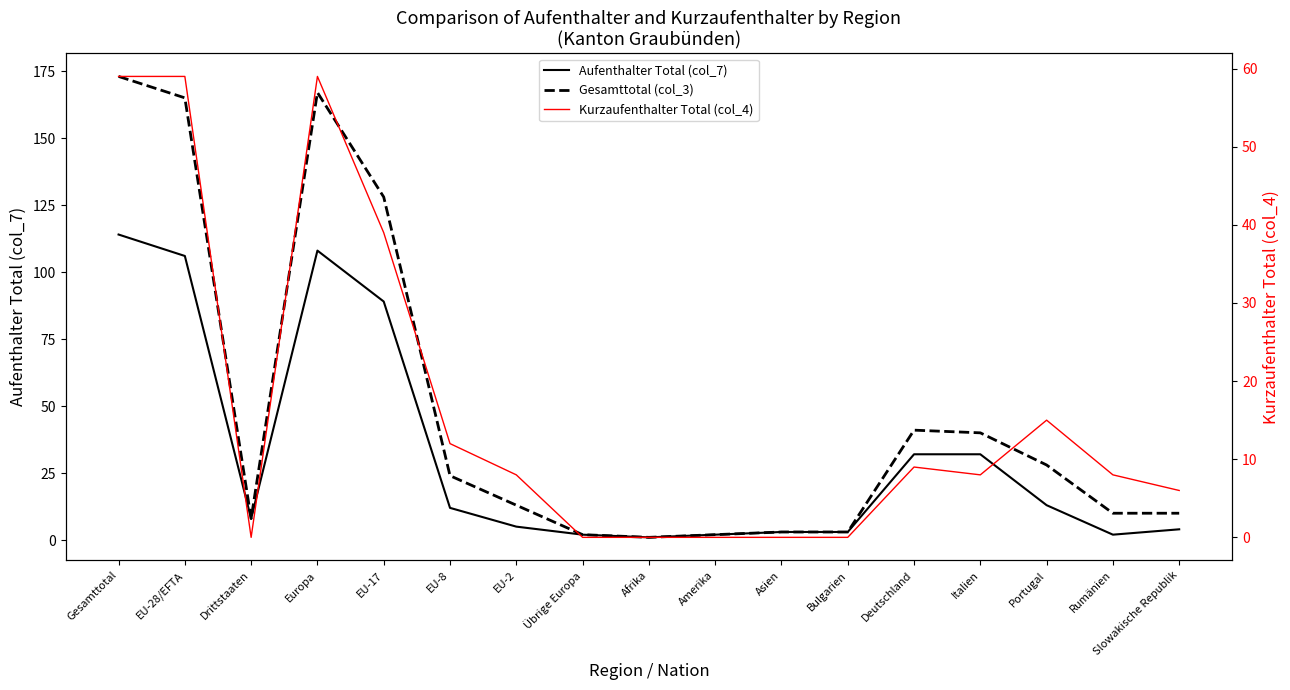

What is the label of the 9th point from the left?

Afrika